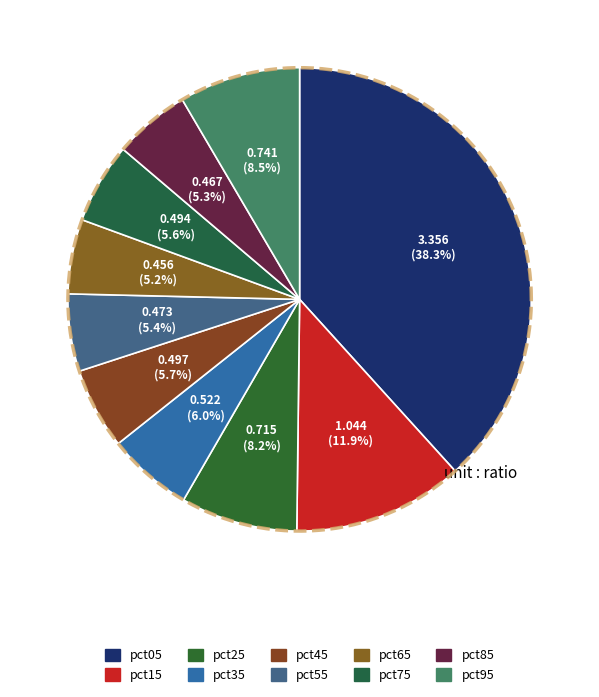

Is pct55 the majority of the pie?

No